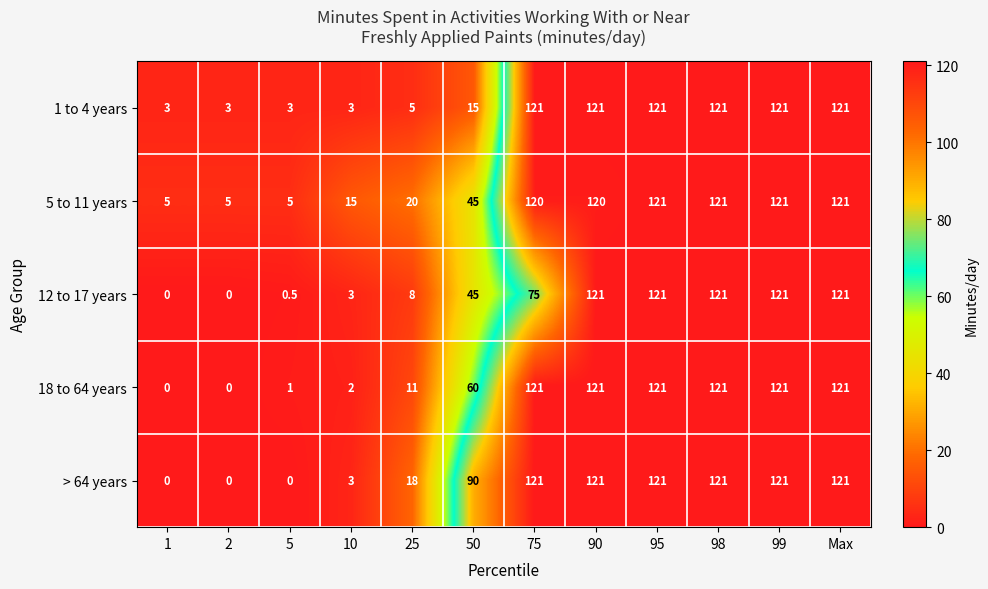

Between 5 and 50, which series saw the biggest shift?

> 64 years